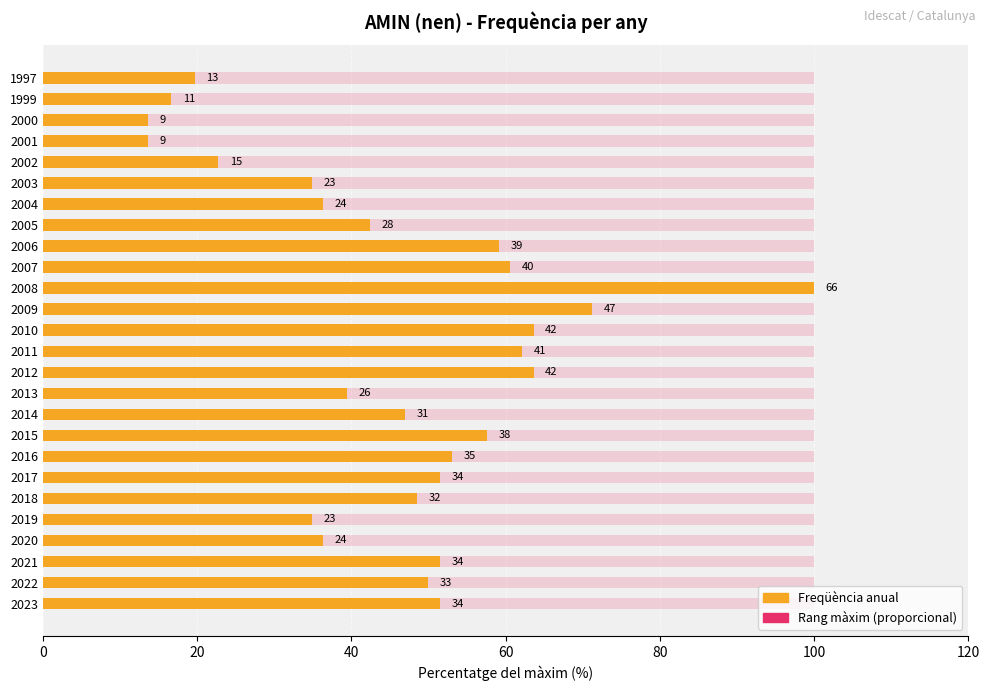

How many bars are there in each group?

2